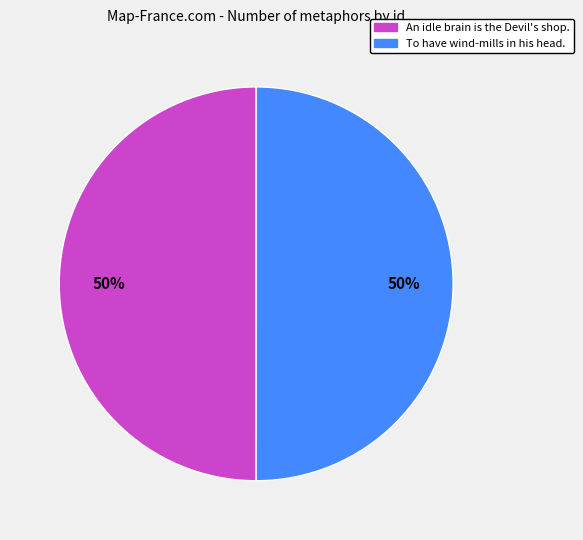

Is the sum of An idle brain is the Devil's shop. and To have wind-mills in his head. greater than half?

Yes